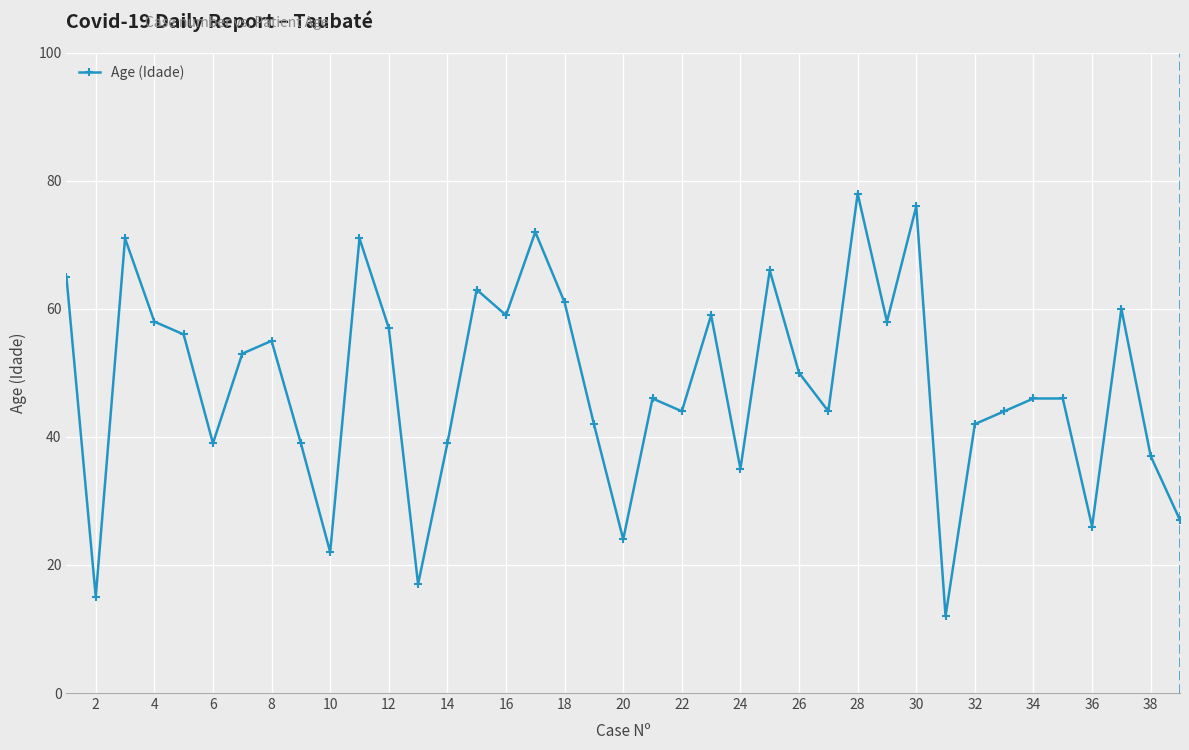

What is the difference between the maximum and second lowest values?

63